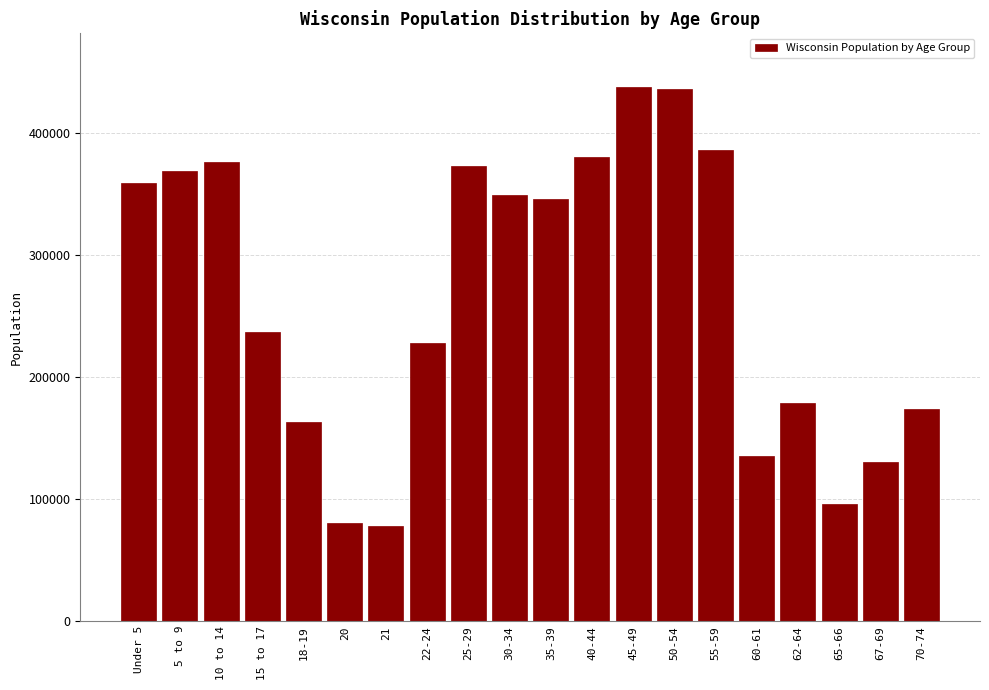

What is the label of the 12th bar from the left?

40-44